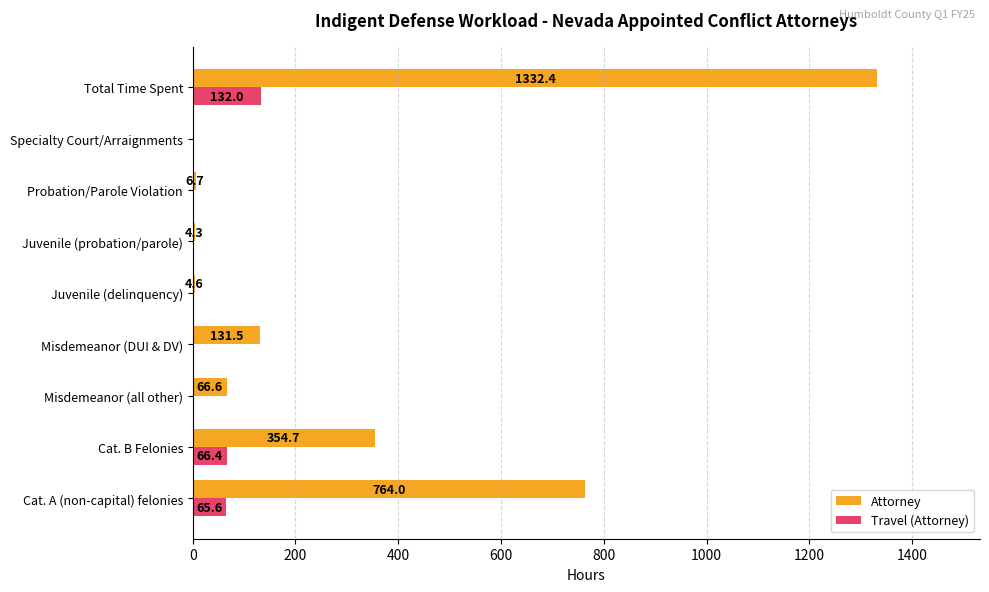

Where is Attorney nearest to the value 666?

Cat. A (non-capital) felonies